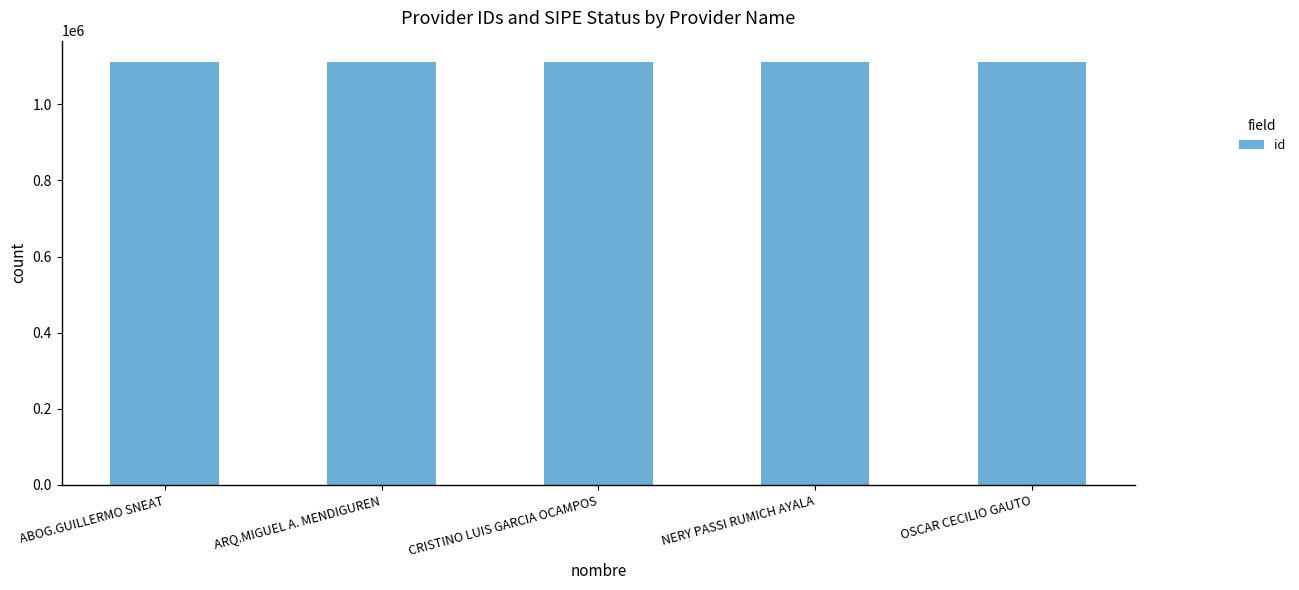

How many values are between 1110491 and 1110493?

3